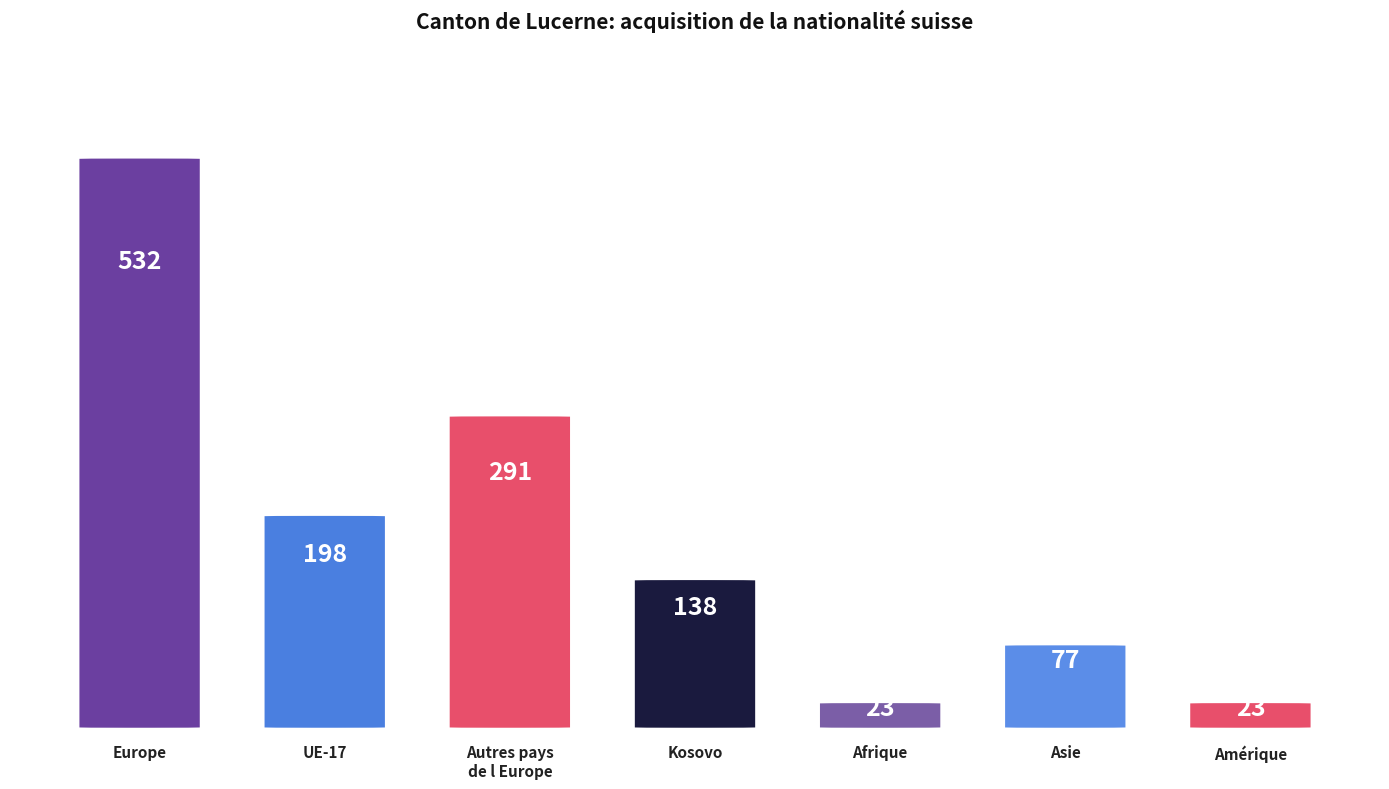

Reading left to right, extract all data points from this chart.

Europe=532	UE-17=198	Autres pays
de l Europe=291	Kosovo=138	Afrique=23	Asie=77	Amérique=23